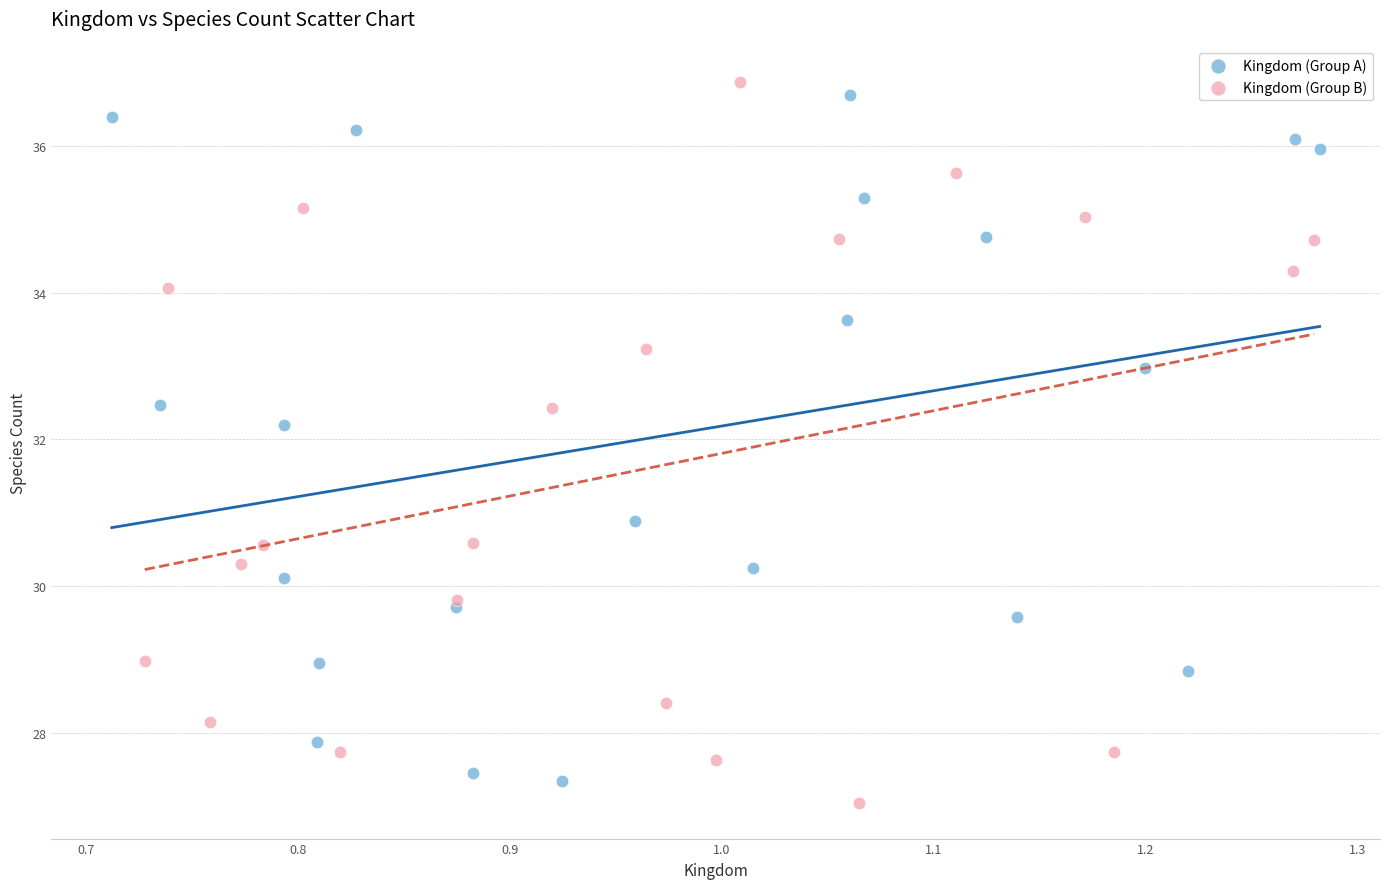

Which series contains the lowest Y value?

Kingdom (Group B)